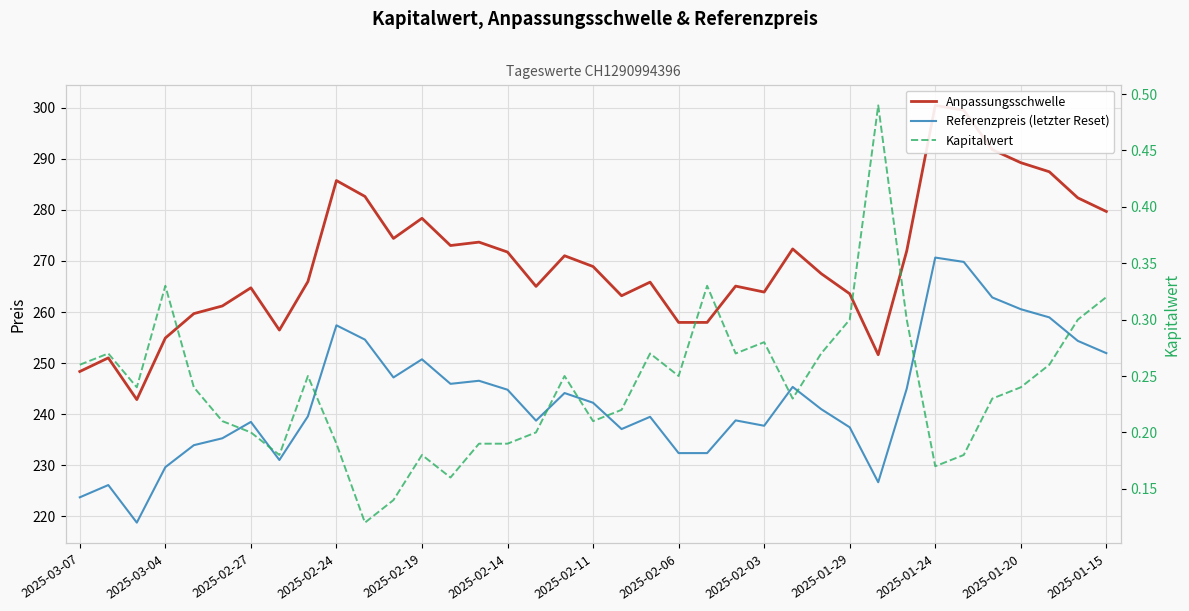

What is the value of the Referenzpreis (letzter Reset) point at the 36th from the left?

254.3